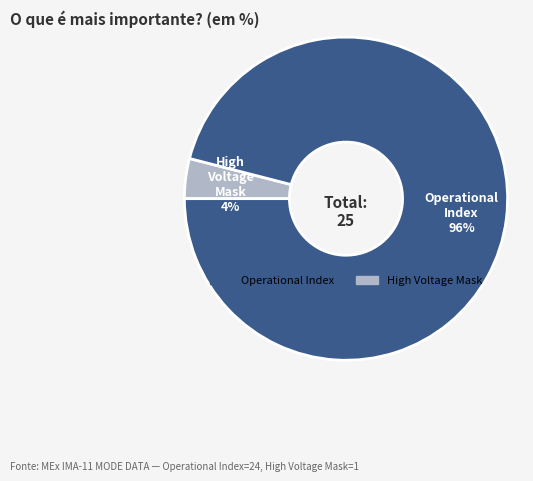

Is there any slice that represents more than half of the pie?

Yes